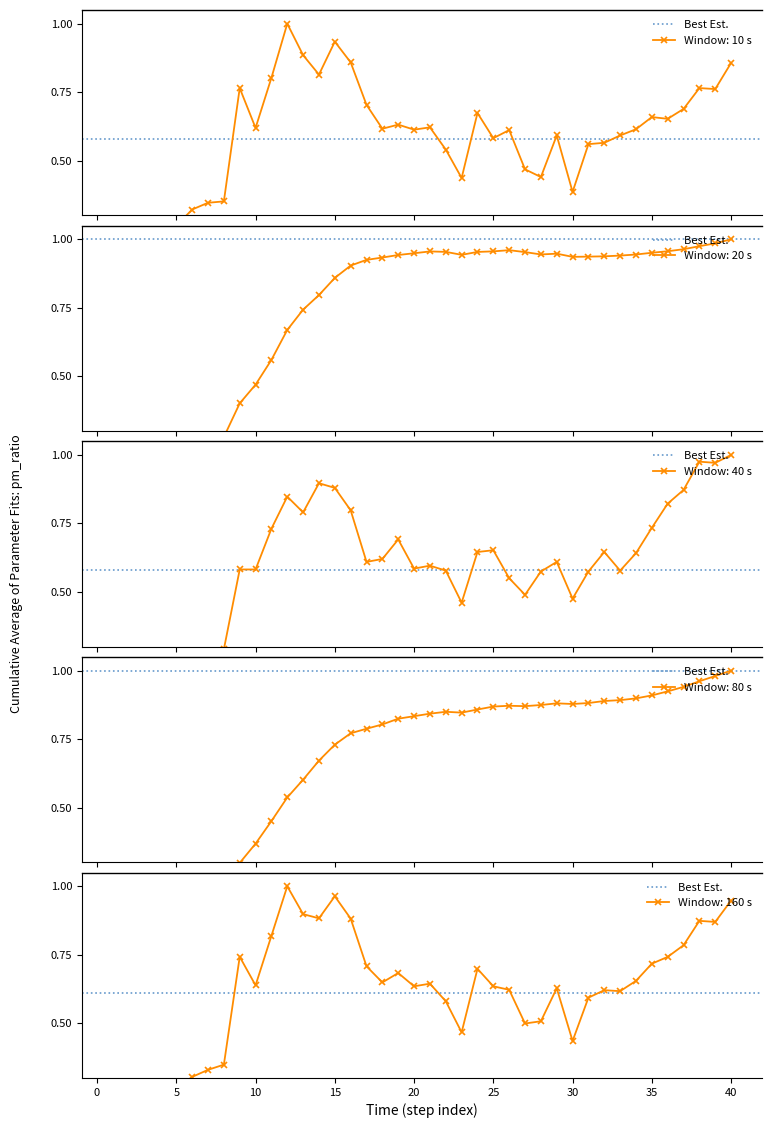

How many distinct data groups are displayed?

2